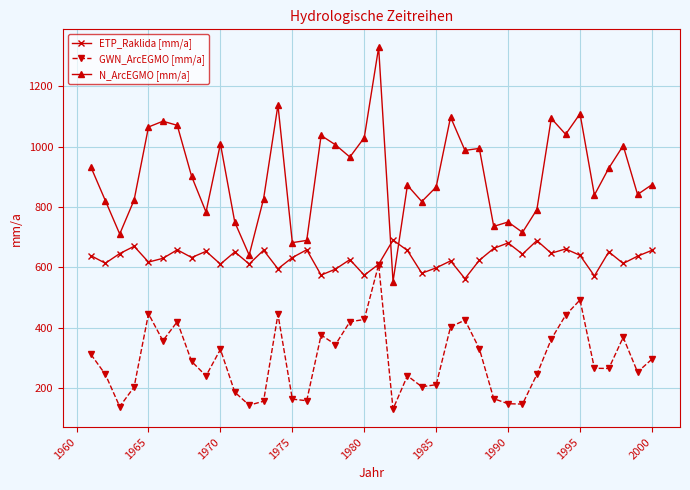

What is the smallest value displayed?

130.0